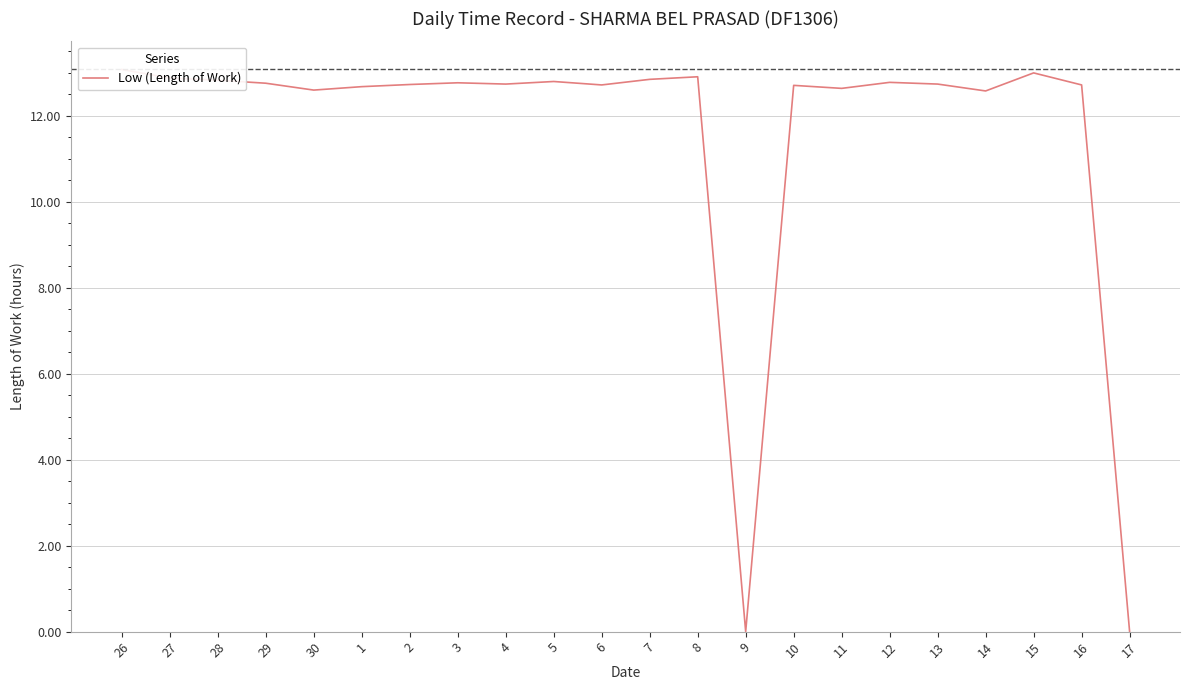

What is the label of the 2nd point from the left?

27